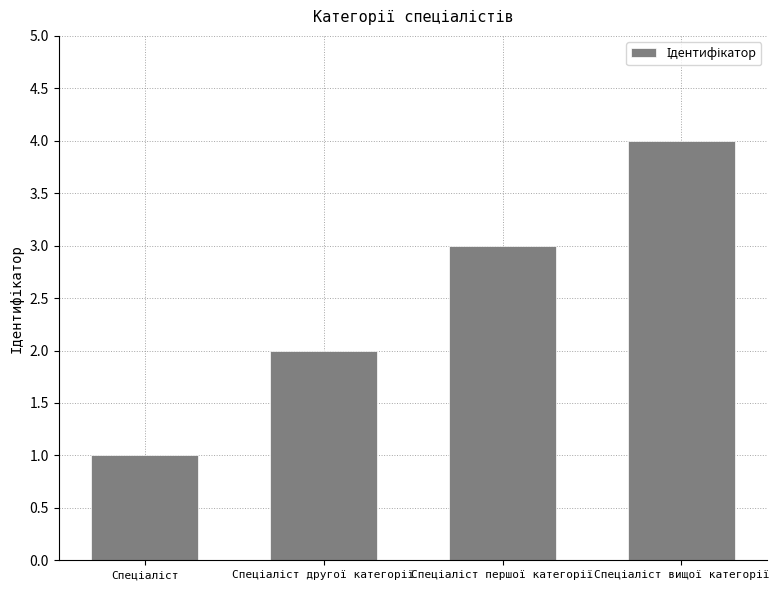

What is the difference between the maximum and minimum values?

3